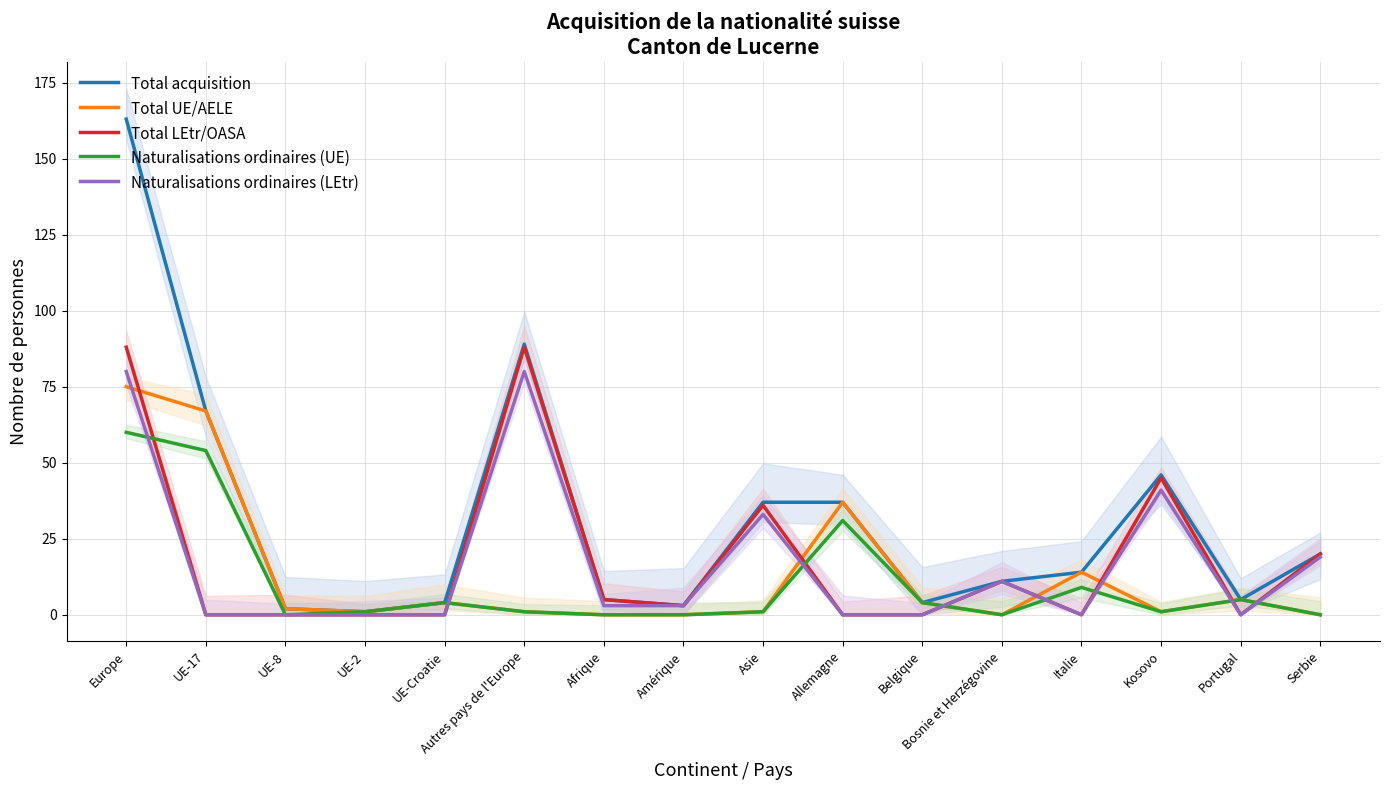

What is the label of the 7th point from the left?

Afrique